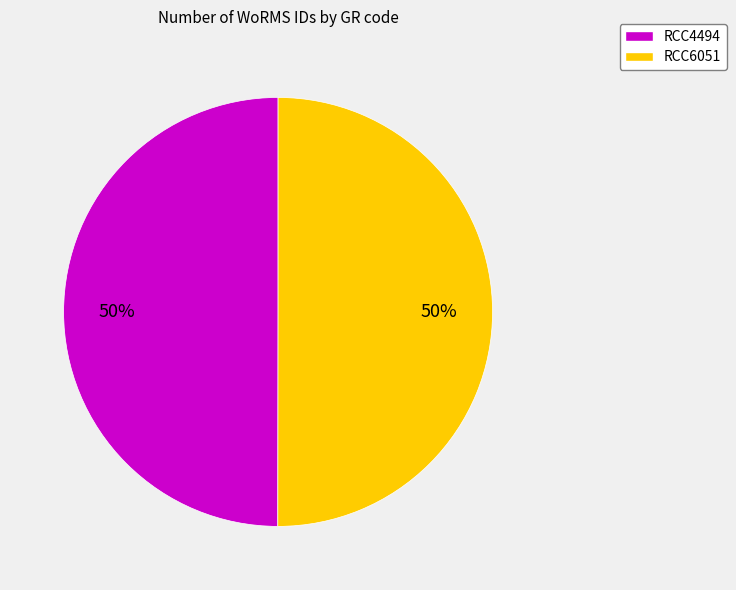

To the nearest percent, what is the average slice percentage?

50%